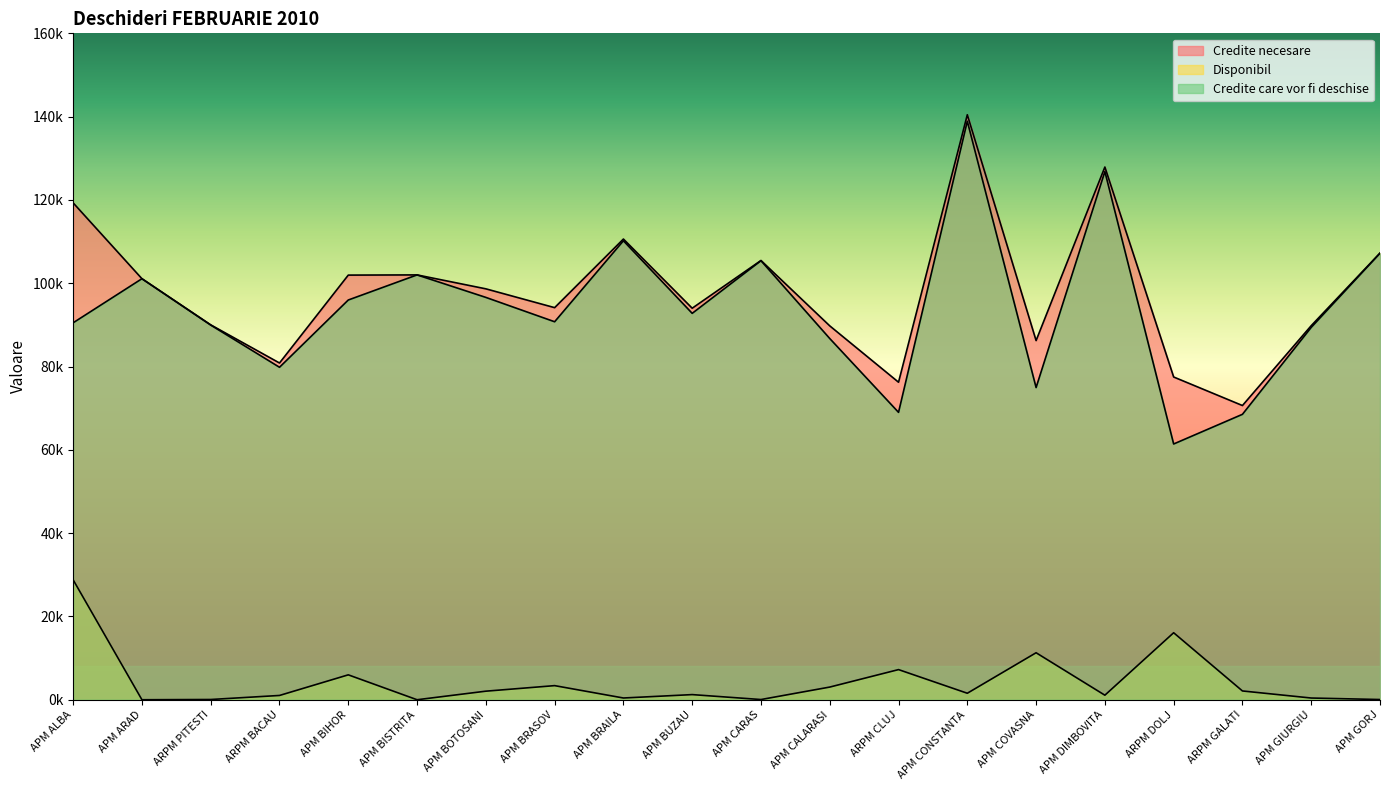

Which series has the widest spread of values?

Credite care vor fi deschise